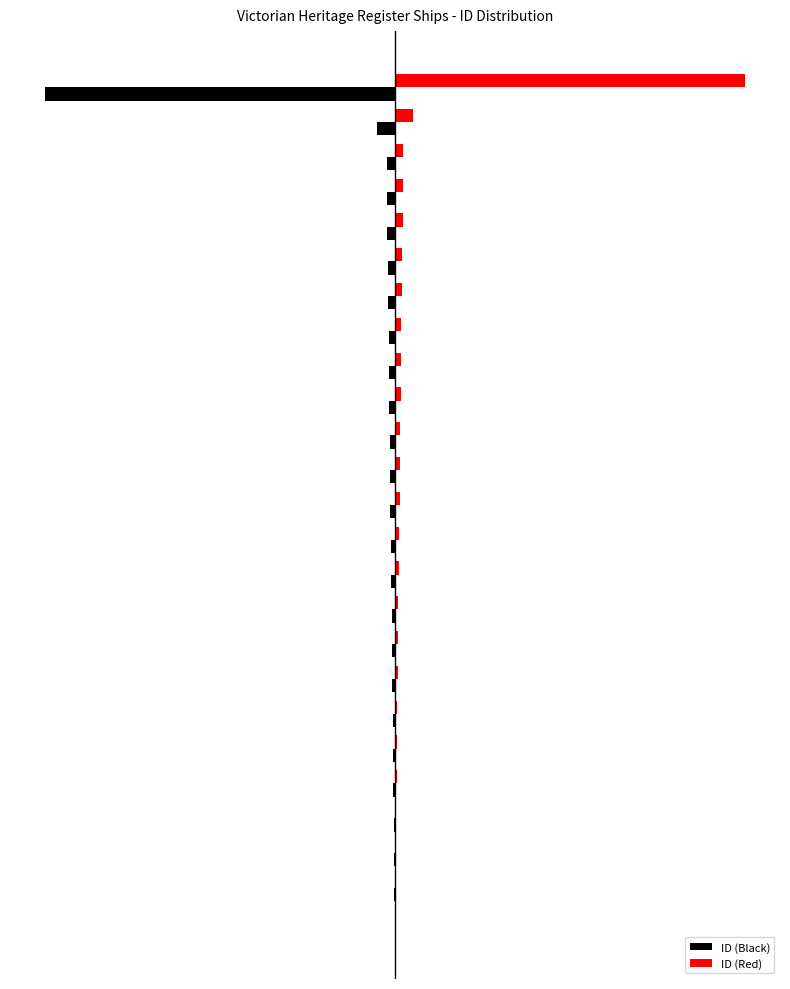

What are all the series names shown in the legend?

ID (Black), ID (Red)